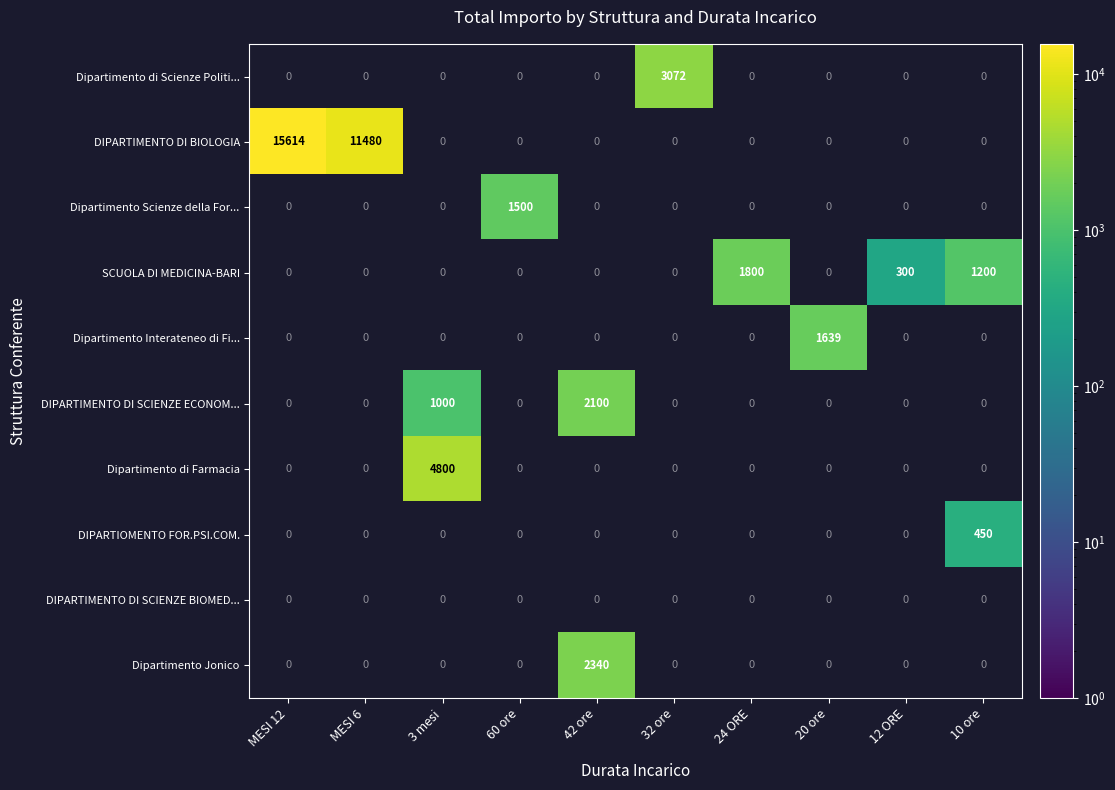

At which category does the chart reach its peak across all series?

MESI 12